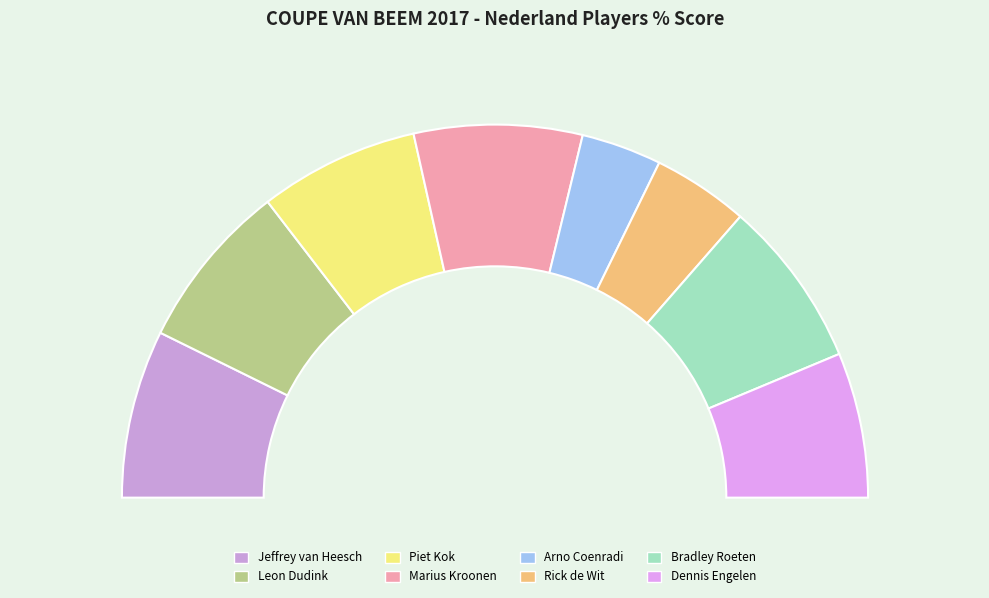

To the nearest percent, what is the difference between the largest and smallest slice percentages?

8%